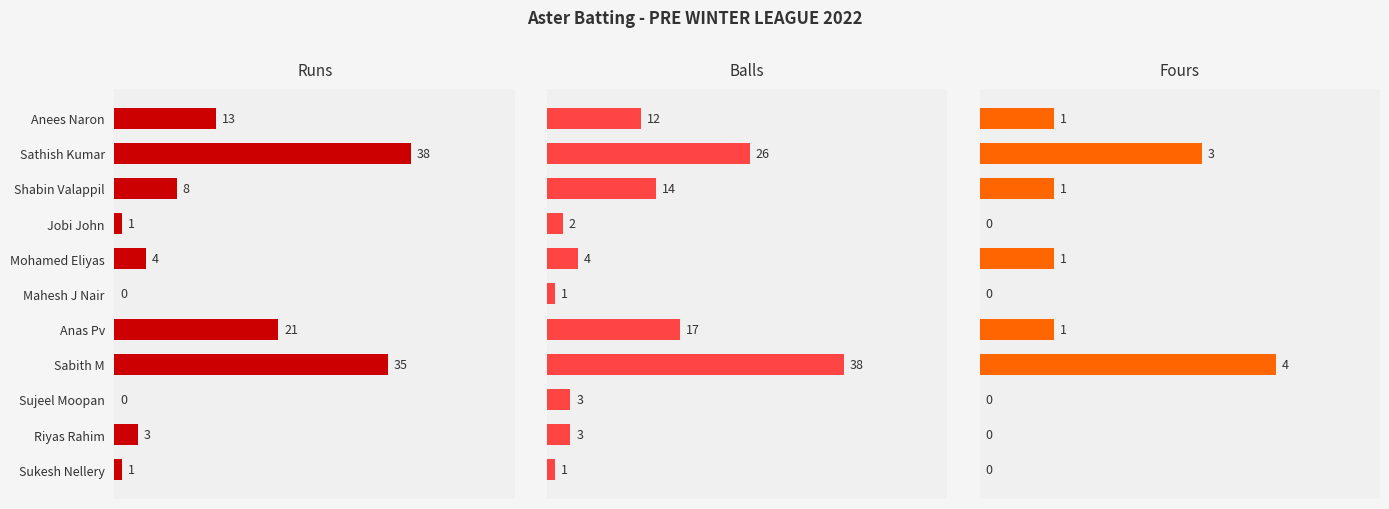

Reading left to right, what are all the values shown in this chart?

Runs: 13	38	8	1	4	0	21	35	0	3	1
Balls: 12	26	14	2	4	1	17	38	3	3	1
Fours: 1	3	1	0	1	0	1	4	0	0	0